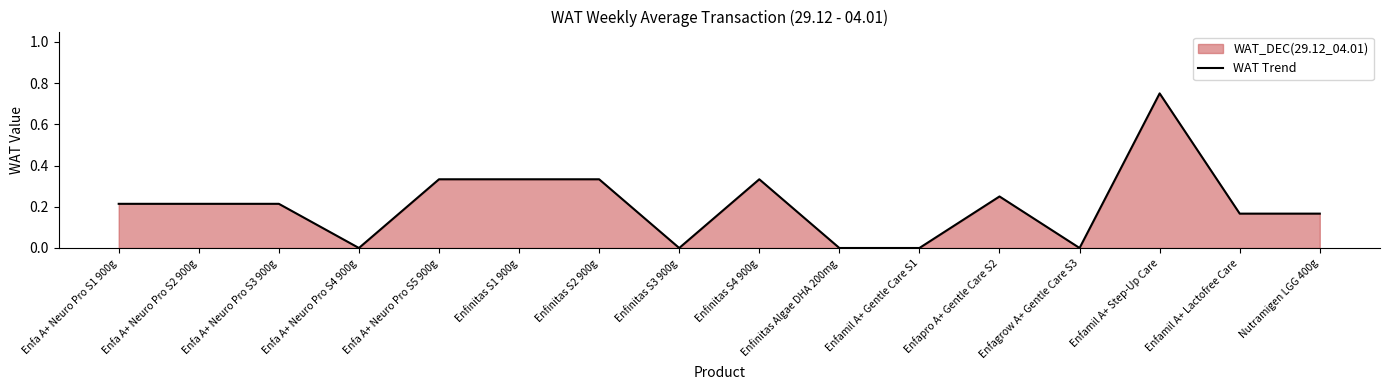

List the labels in order of value, largest first.

Enfamil A+ Step-Up Care, Enfa A+ Neuro Pro S5 900g, Enfinitas S1 900g, Enfinitas S2 900g, Enfinitas S4 900g, Enfapro A+ Gentle Care S2, Enfa A+ Neuro Pro S1 900g, Enfa A+ Neuro Pro S2 900g, Enfa A+ Neuro Pro S3 900g, Enfamil A+ Lactofree Care, Nutramigen LGG 400g, Enfa A+ Neuro Pro S4 900g, Enfinitas S3 900g, Enfinitas Algae DHA 200mg, Enfamil A+ Gentle Care S1, Enfagrow A+ Gentle Care S3